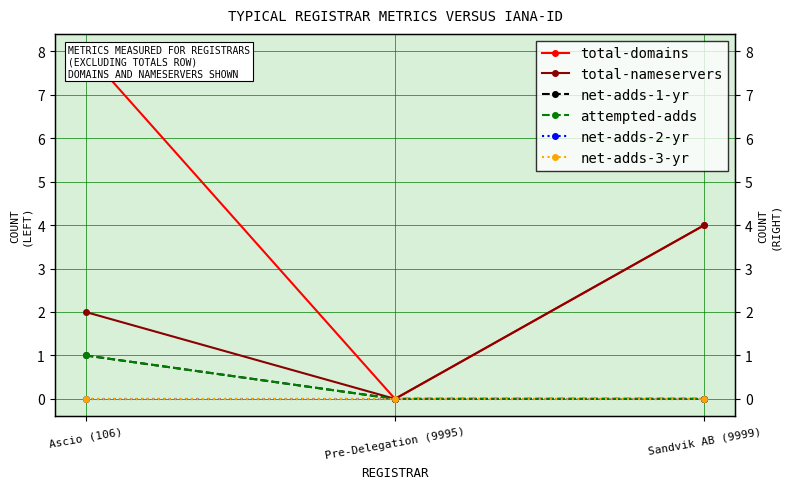

Is the value of total-nameservers at Pre-Delegation (9995) greater than the value of net-adds-1-yr at Ascio (106)?

No